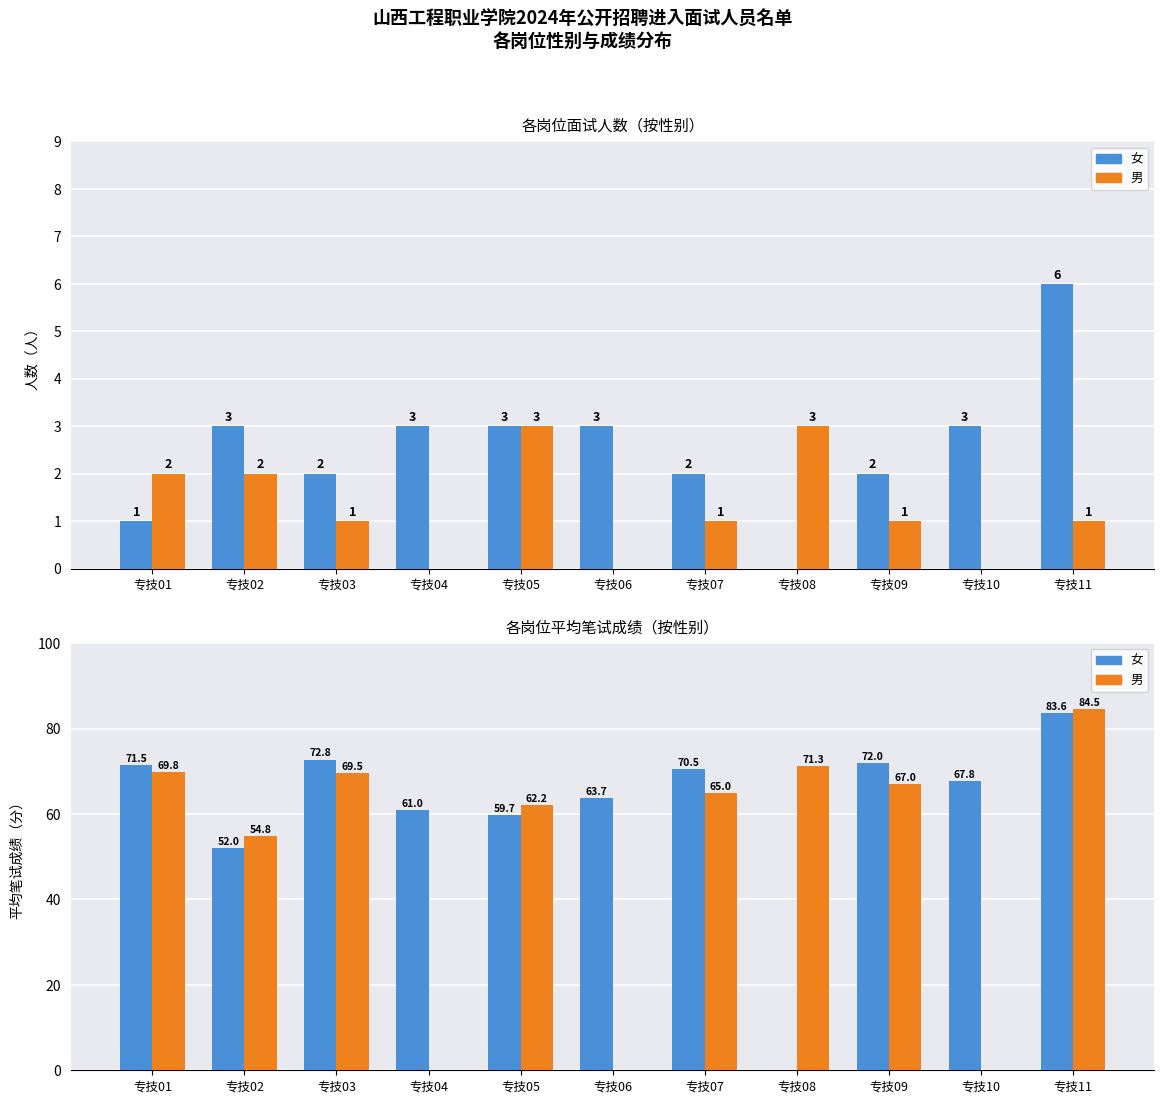

Rank the series by their average value, from highest to lowest.

女, 男